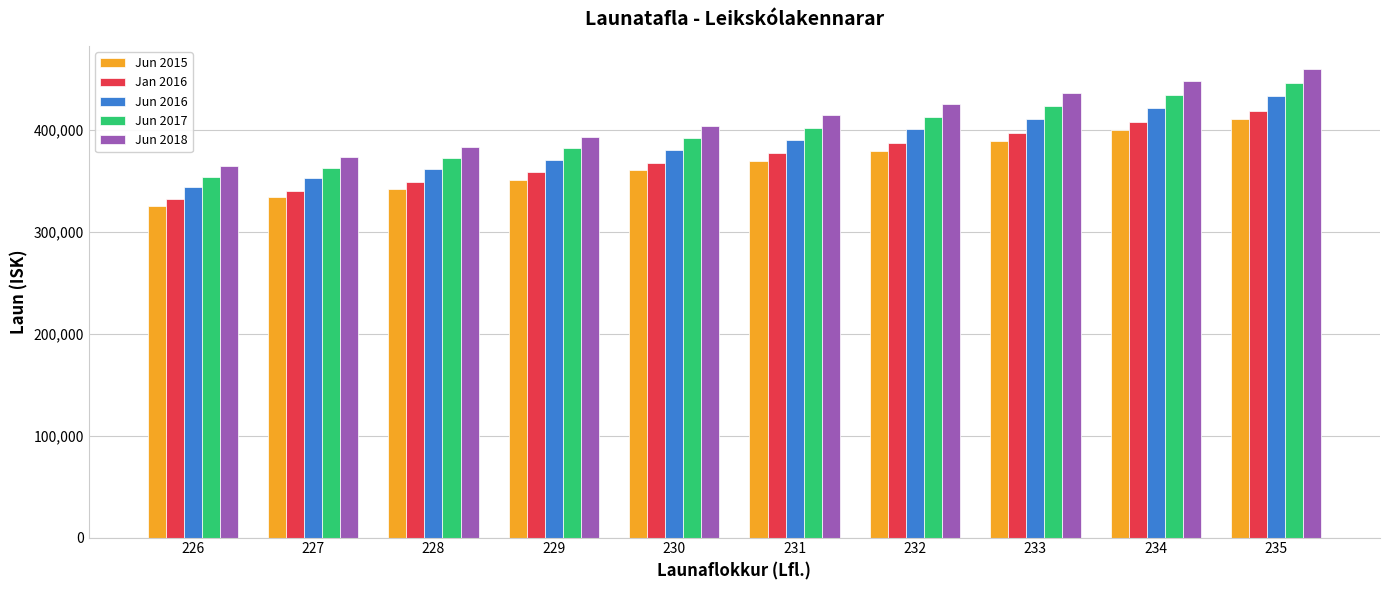

At which label is Jun 2017 closest to 400334?

231